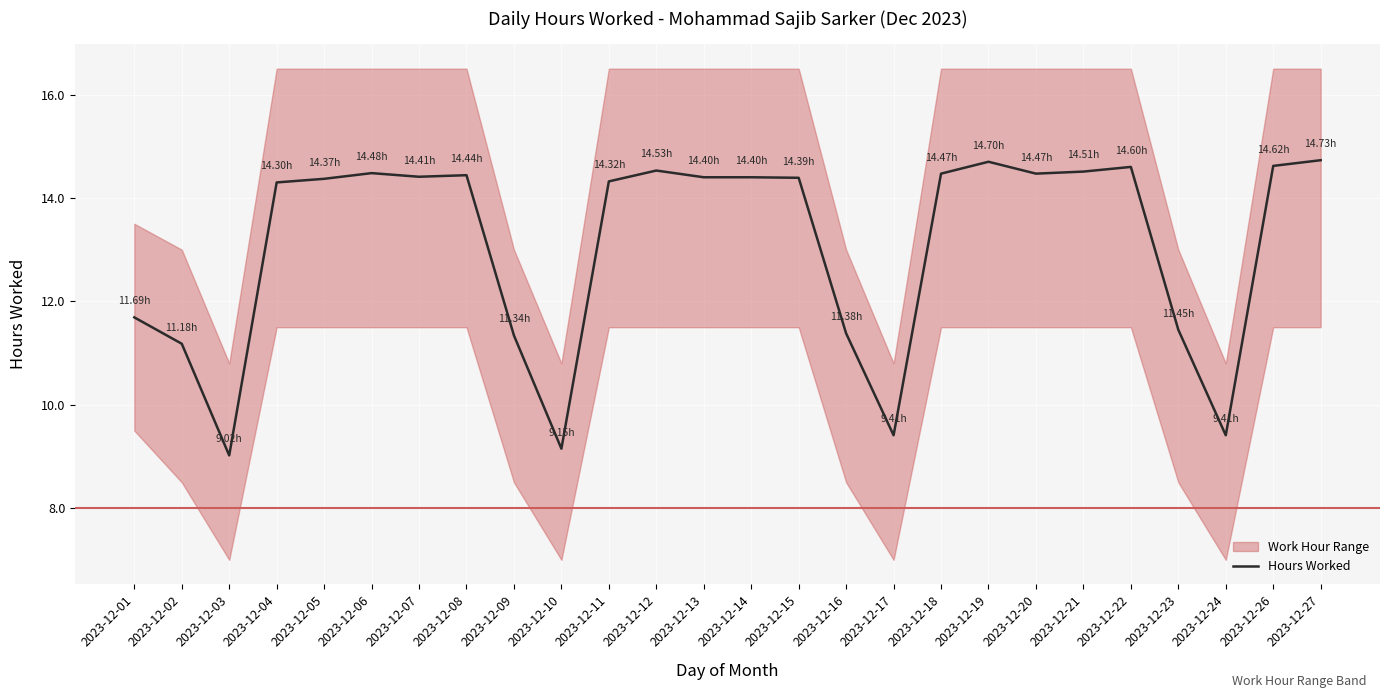

What is the sum of all values?

340.2